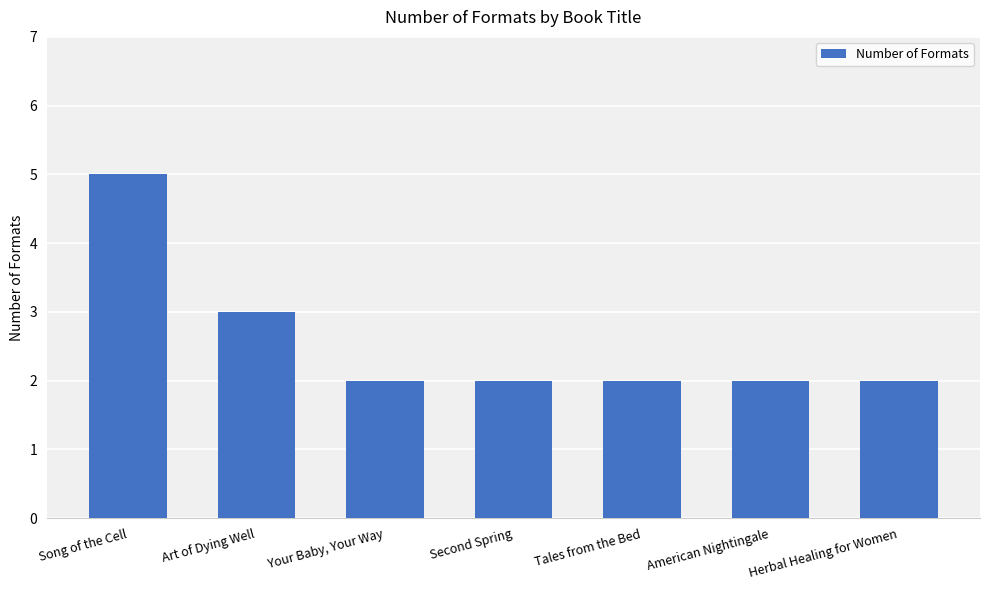

What is the value of the 1st bar from the left?

5